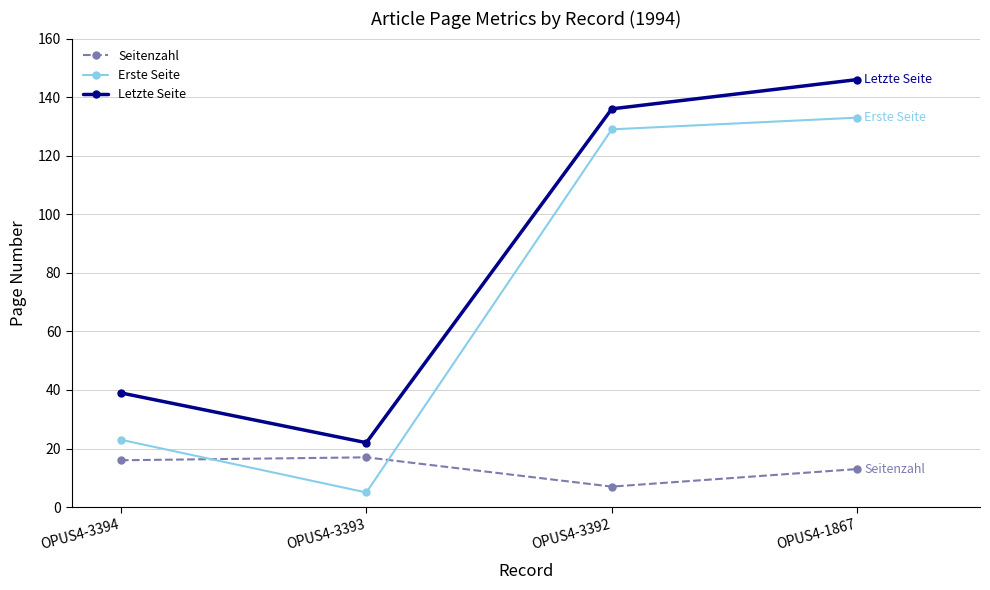

True or false: Letzte Seite and Seitenzahl cross at least once.

False